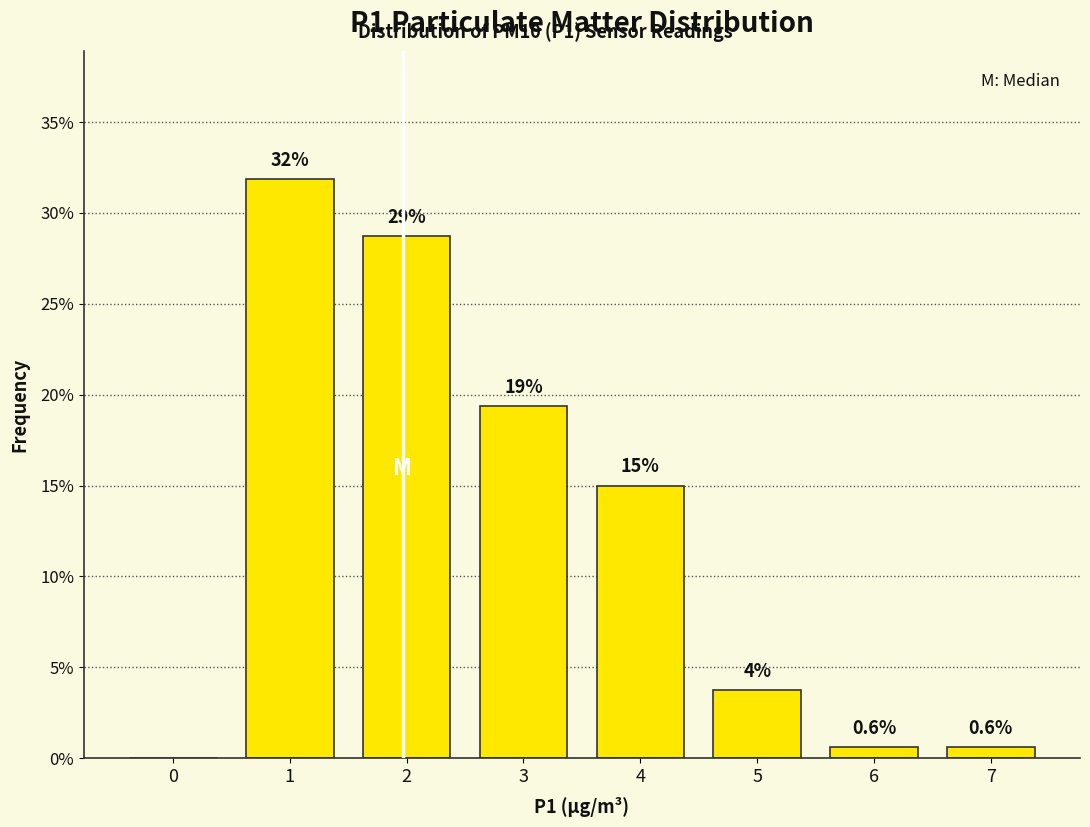

What is the approximate value at 6?

0.6